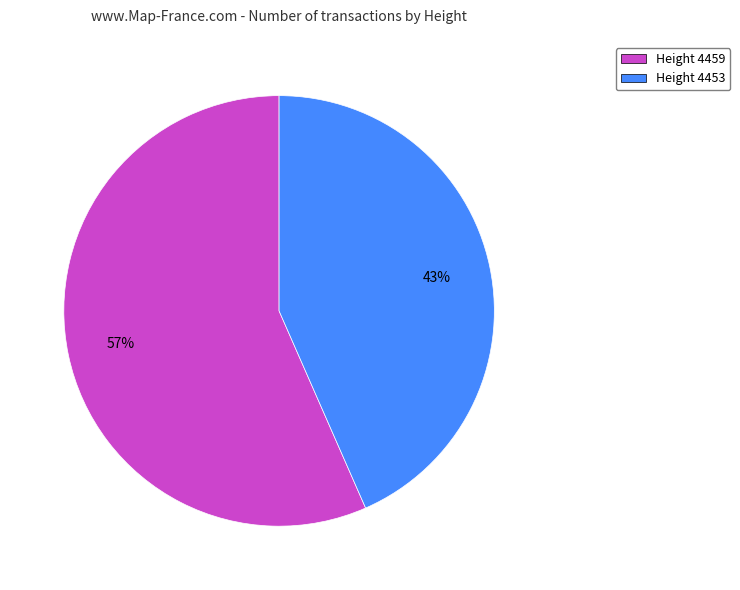

Rank the categories by value from highest to lowest.

Height 4459, Height 4453